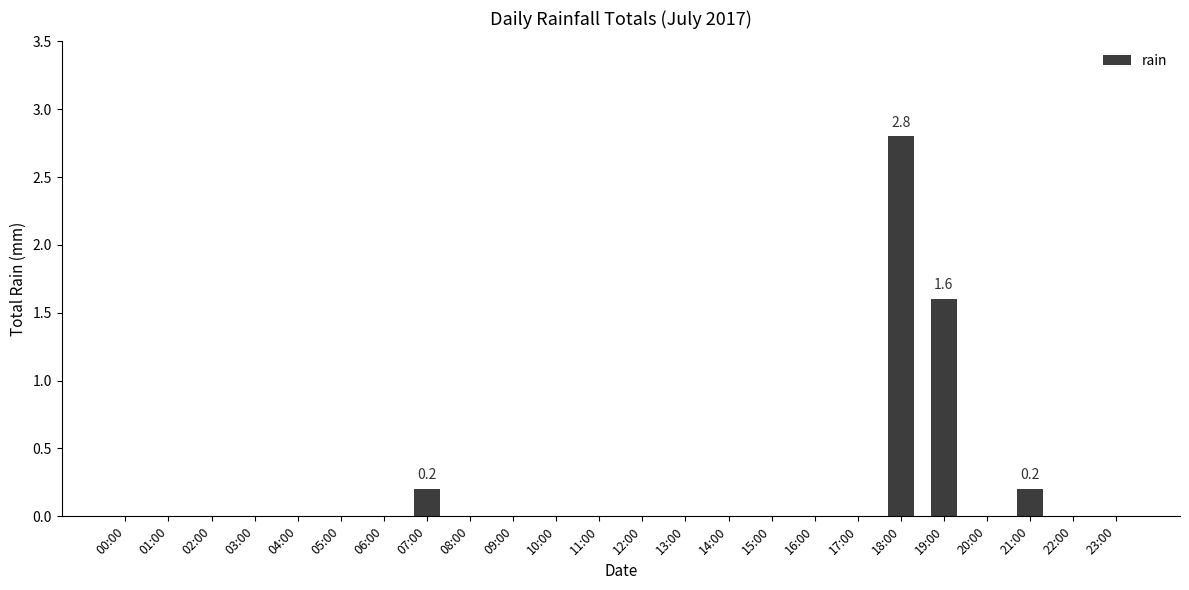

Are the bars grouped side by side (vs. stacked)?

No